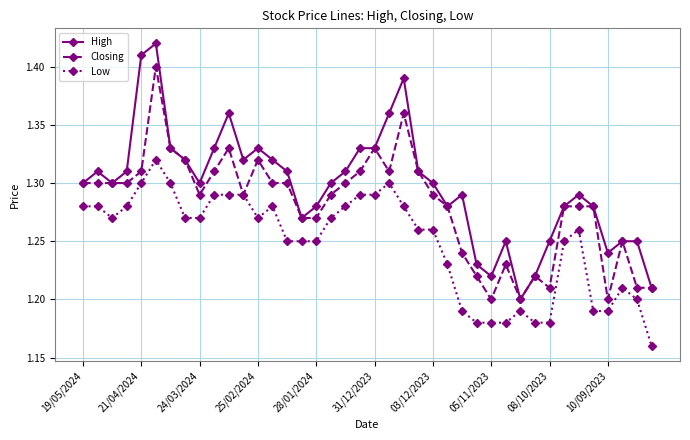

True or false: Low and High cross at least once.

False